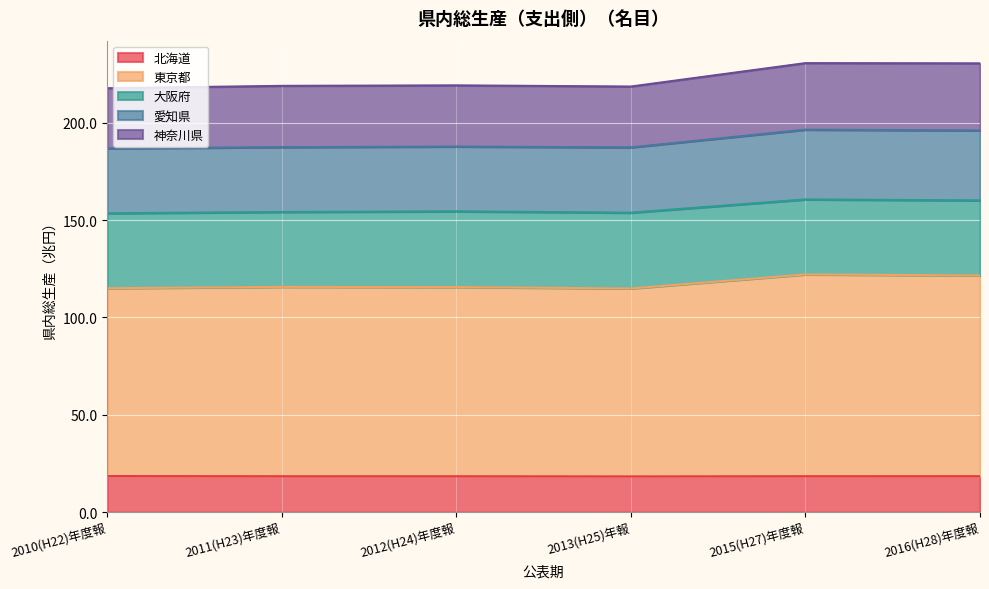

How many lines are shown in the chart?

5